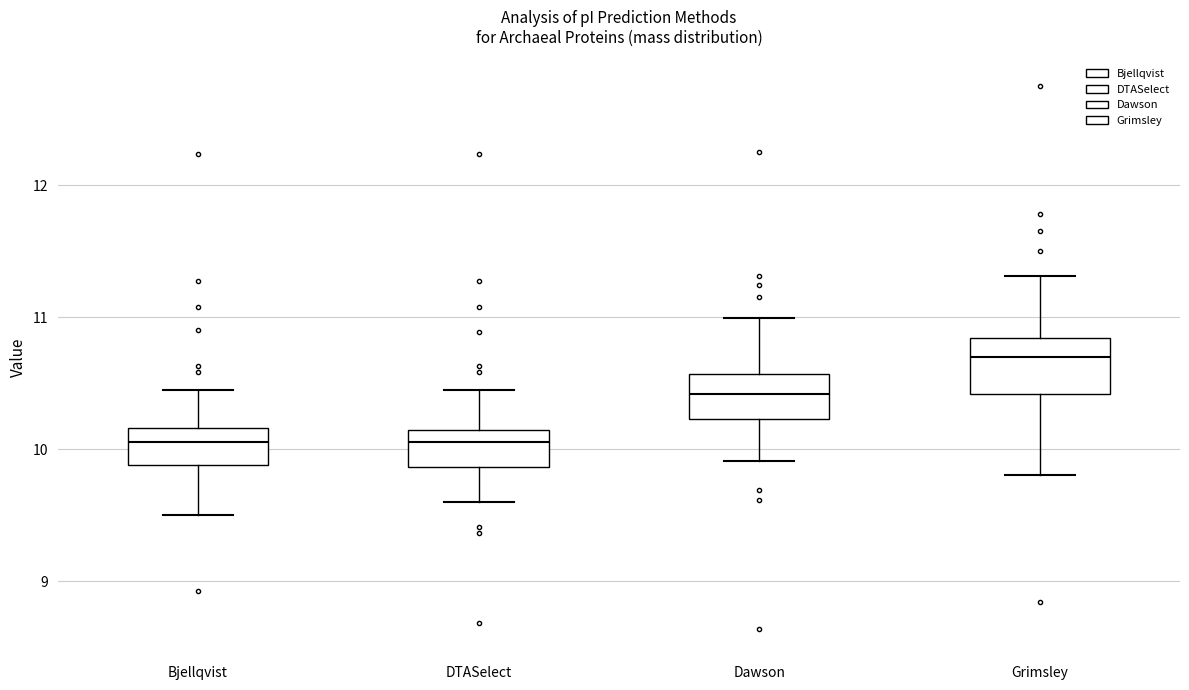

Reading left to right, transcribe this box plot: for each box, give where its median line is, the range the box spans, and where its two whiskers end, as read against the y-axis. The values are not printed on the chart, so give them approximately, as read against the axis.

Bjellqvist: median 10.1, box 9.9 to 10.2, whiskers 9.5 to 10.5
DTASelect: median 10.1 (just below the box's upper edge), box 9.9 to 10.1, whiskers 9.6 to 10.5
Dawson: median 10.4, box 10.2 to 10.6, whiskers 9.9 to 11.0
Grimsley: median 10.7, box 10.4 to 10.8, whiskers 9.8 to 11.3